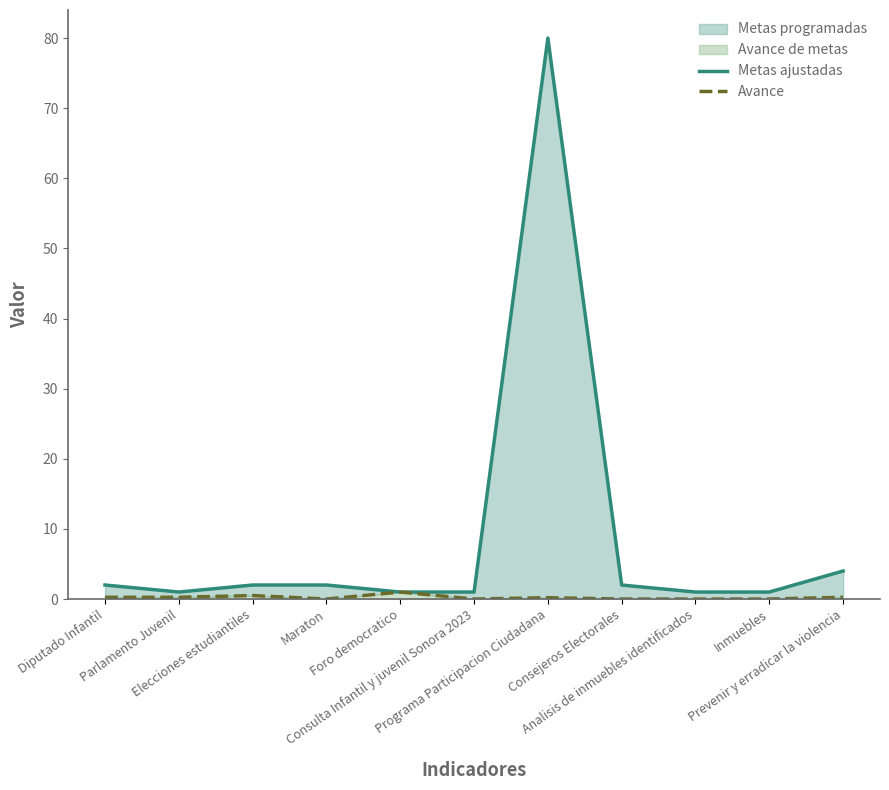

In Avance, how many points are lower than both neighbors (excluding endpoints)?

2